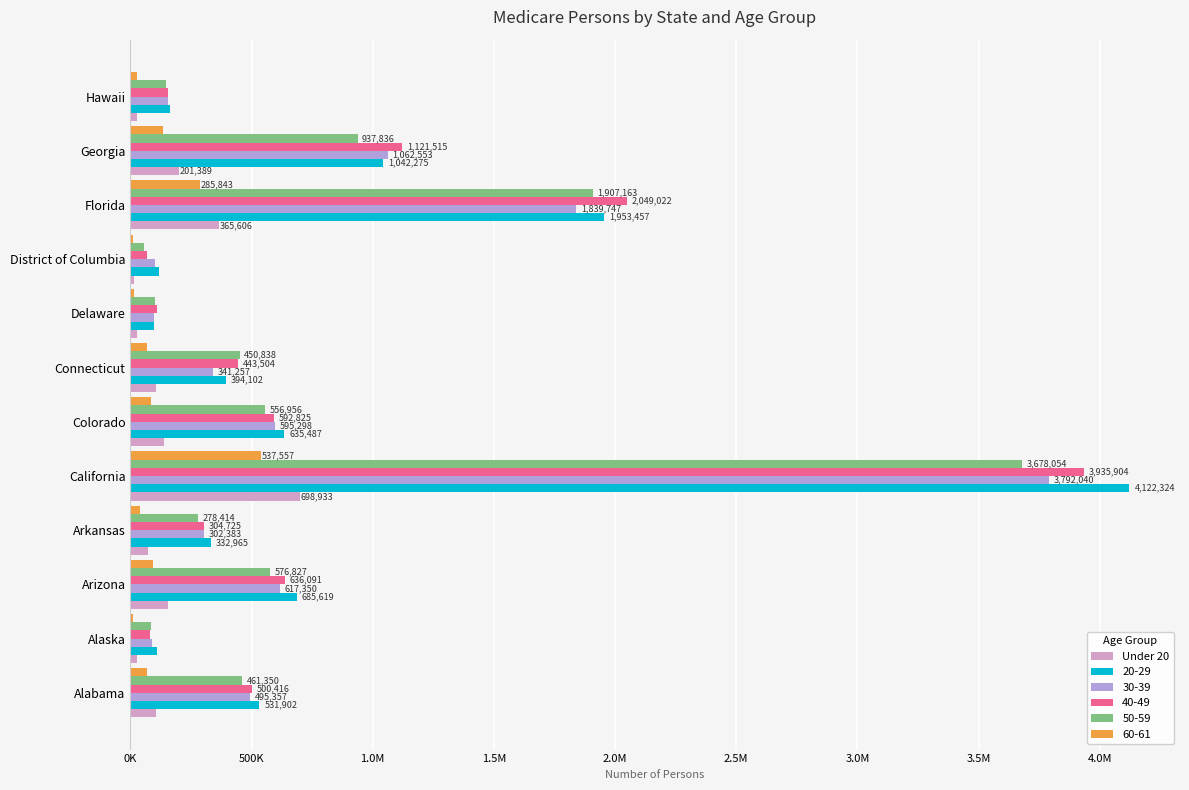

What are all the series names shown in the legend?

Under 20, 20-29, 30-39, 40-49, 50-59, 60-61